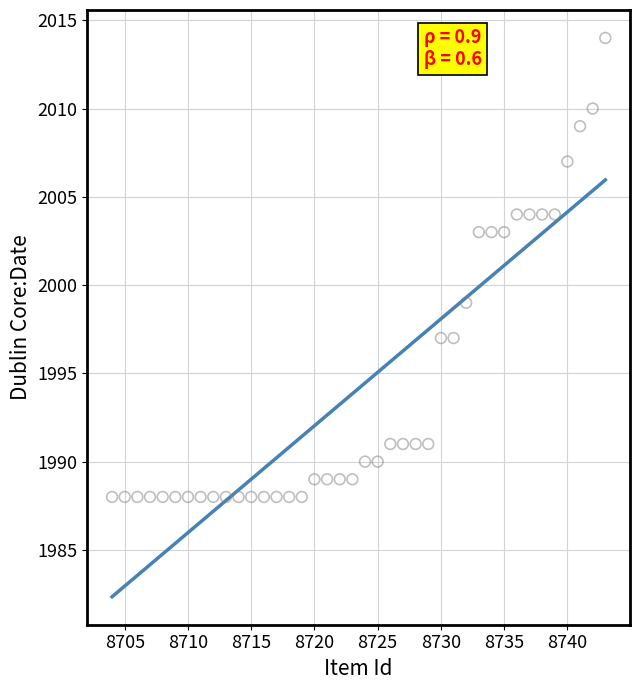

What is the range of X values (max minus min)?

39